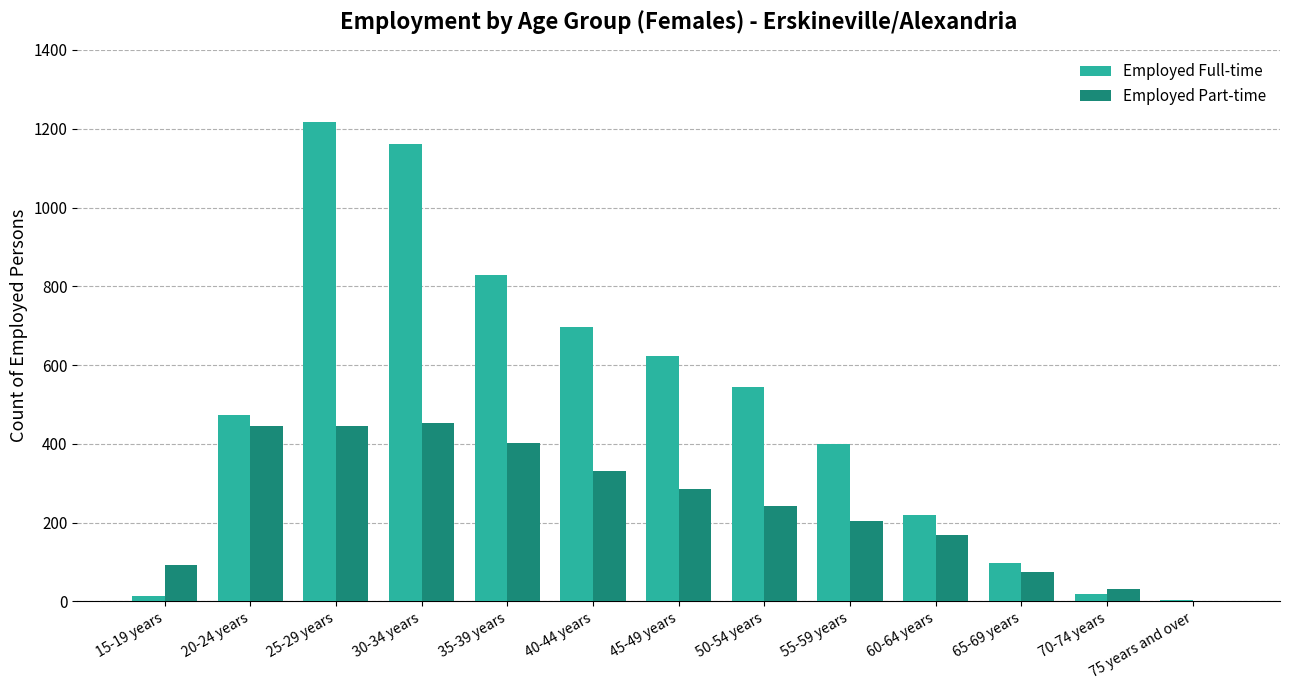

Which series changed the most between 25-29 years and 55-59 years?

Employed Full-time